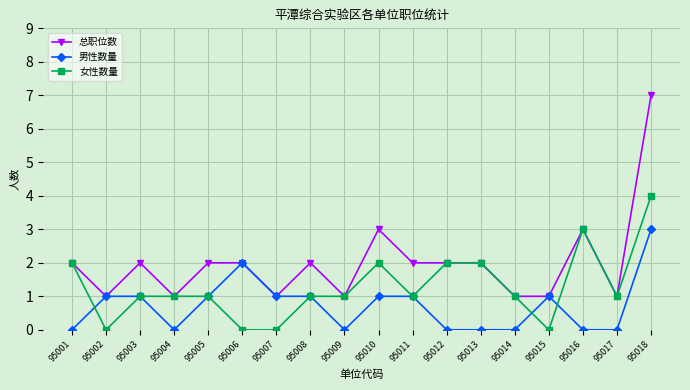

Does the chart display data point markers on the line(s)?

Yes